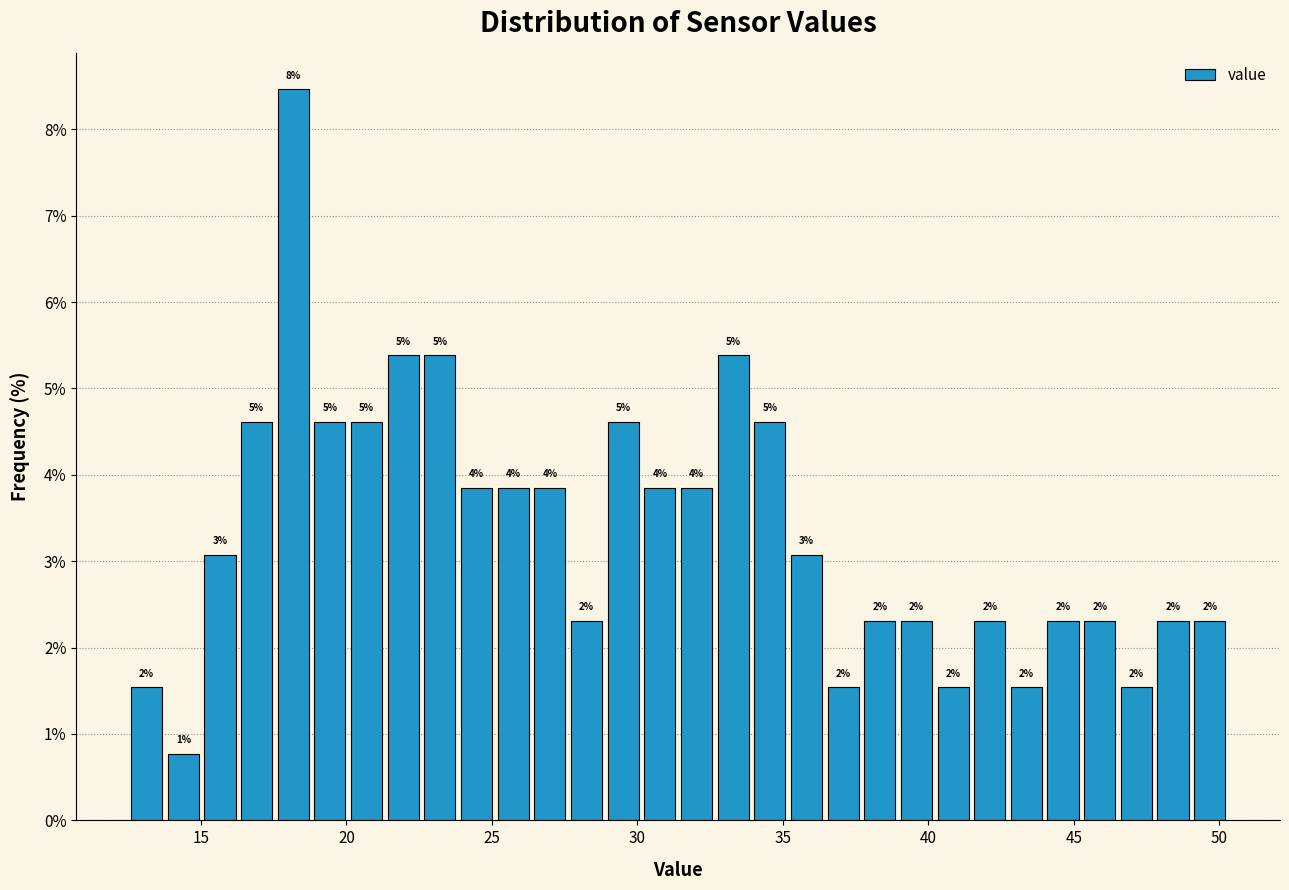

Read against the x-axis, roughly where is the centre of the tallest bar?

18.0